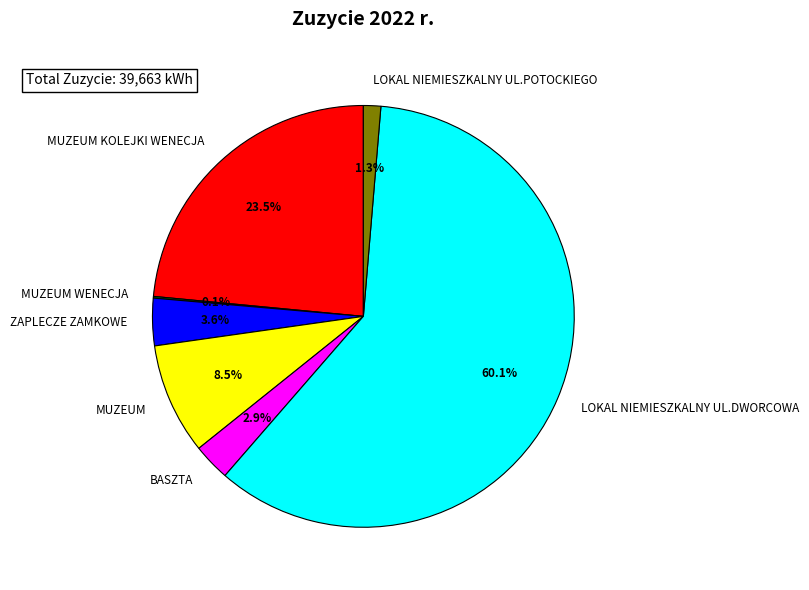

To the nearest percent, what portion does LOKAL NIEMIESZKALNY UL.POTOCKIEGO represent?

1%